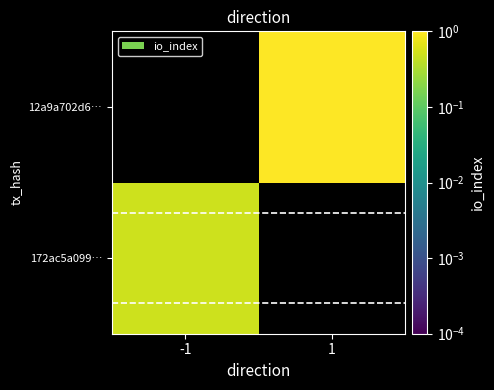

The value of 12a9a702d6… at 1 is 11.5. True or false?

False